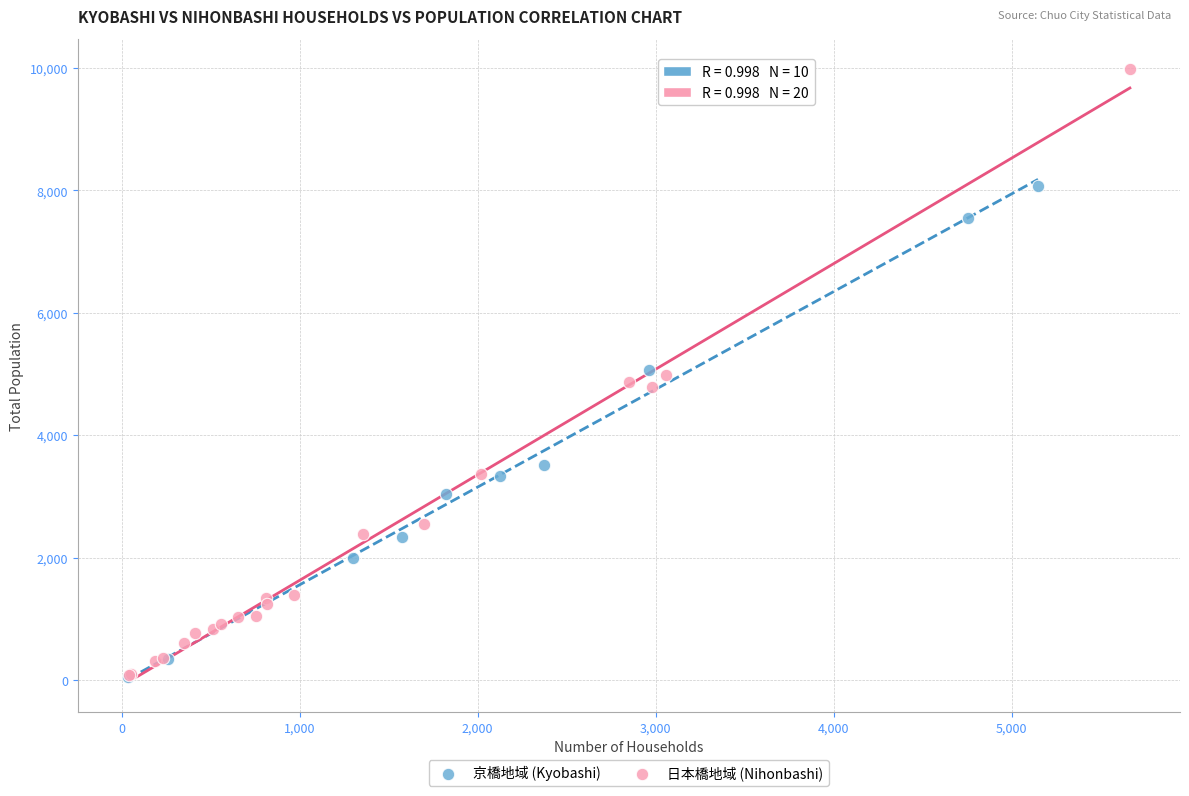

Which series reaches the maximum Y coordinate?

日本橋地域 (Nihonbashi)